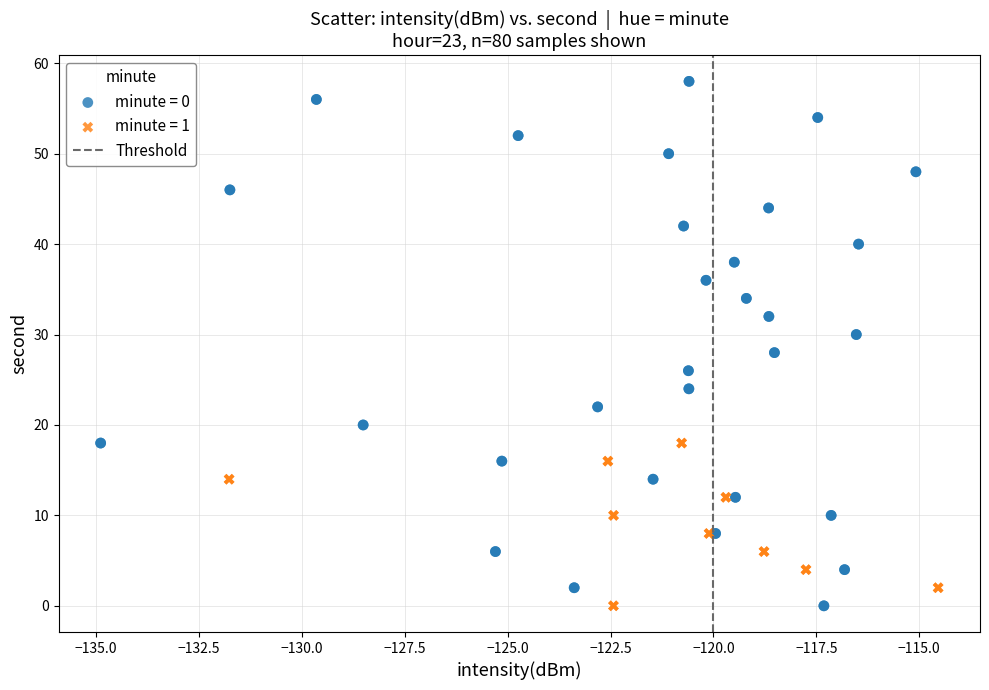

Which series has the largest Y range (max minus min)?

minute = 0